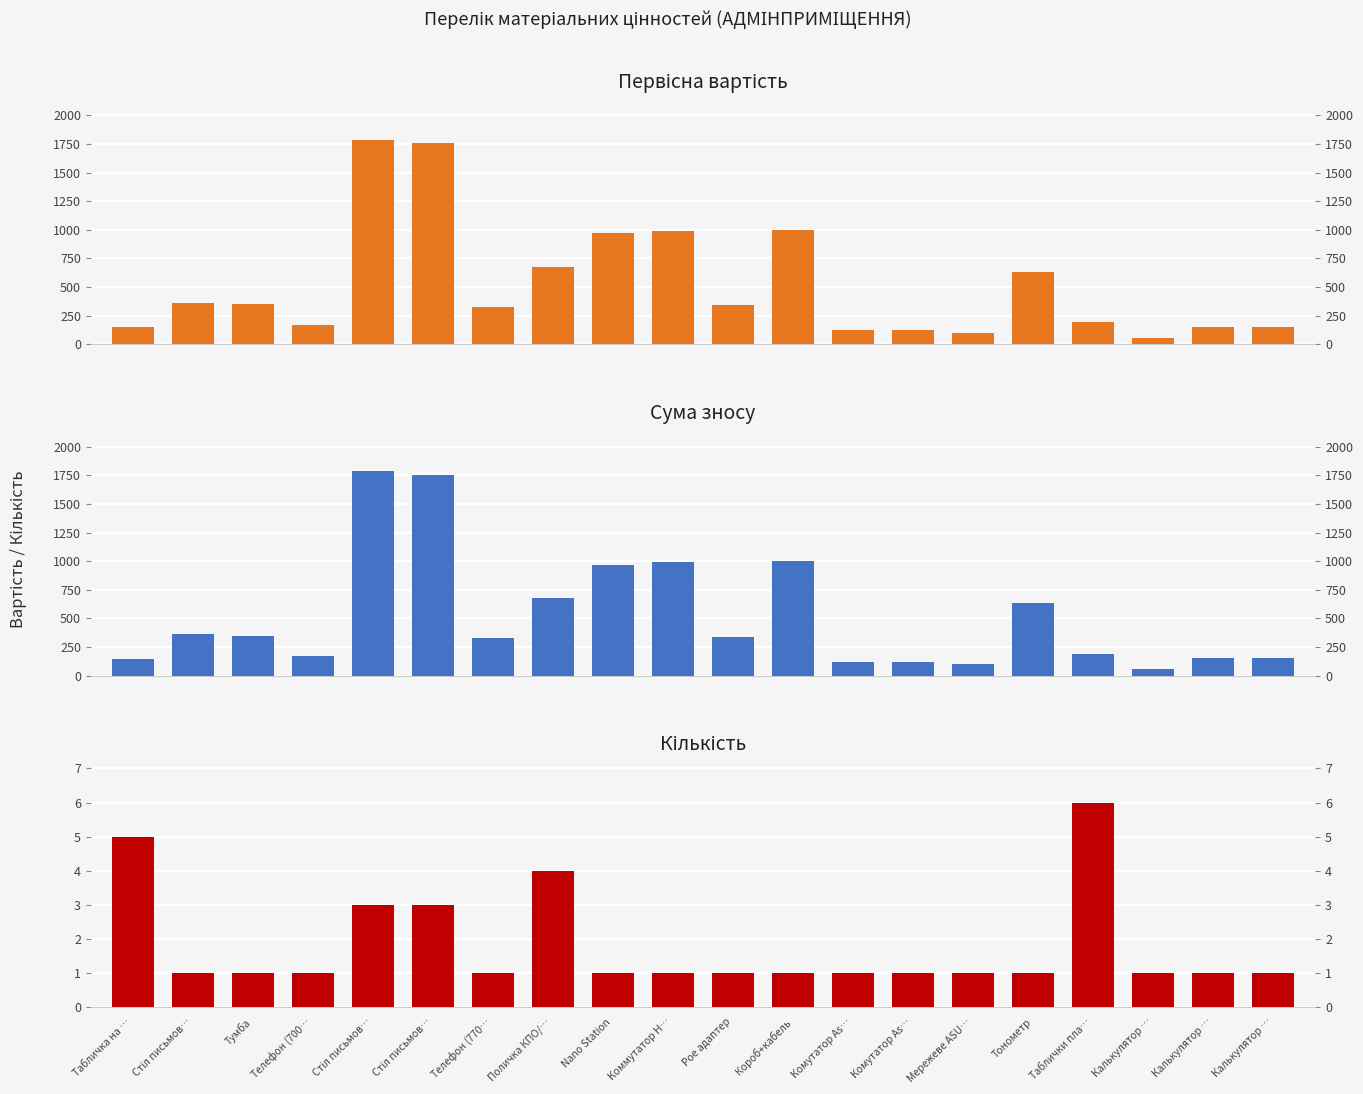

True or false: Первісна вартість has a value of 38.6 at Табличка на ….

False